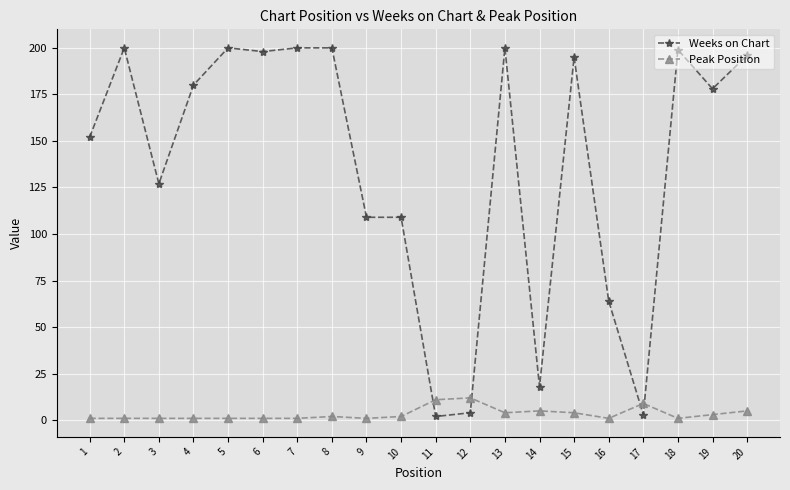

Which series has the largest total across all categories?

Weeks on Chart